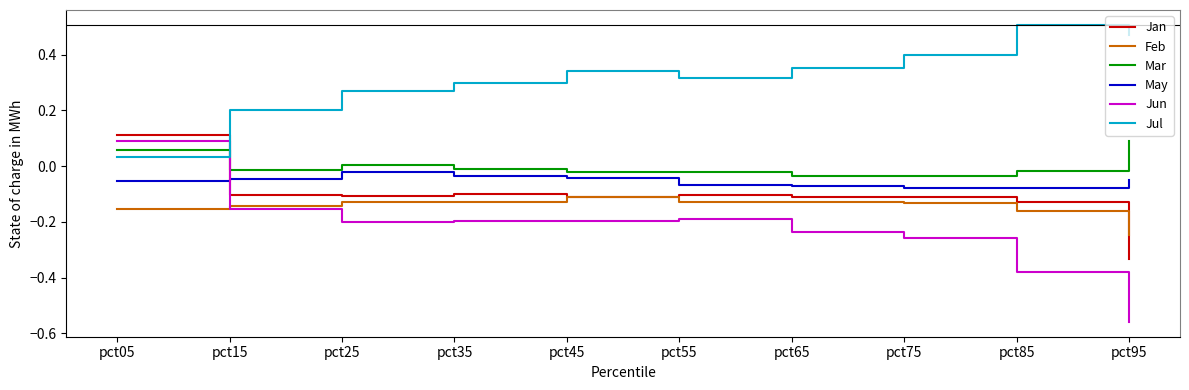

True or false: Jul has more than 2 points higher than both neighbors.

False